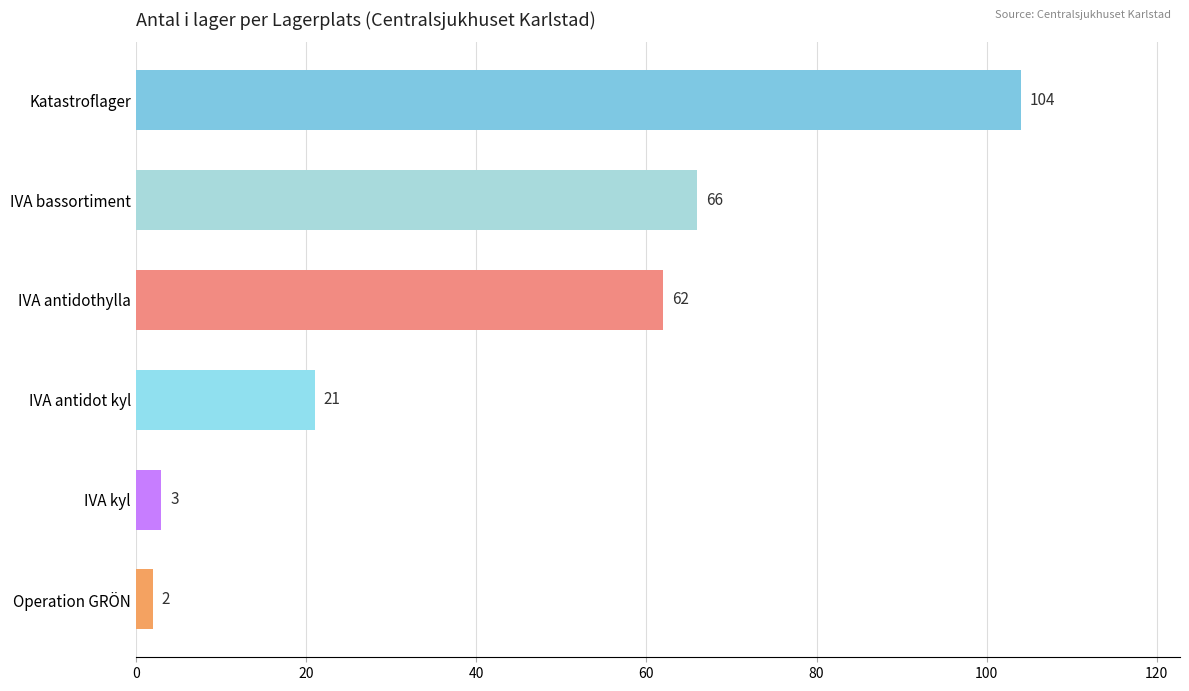

Does the chart contain any negative values?

No